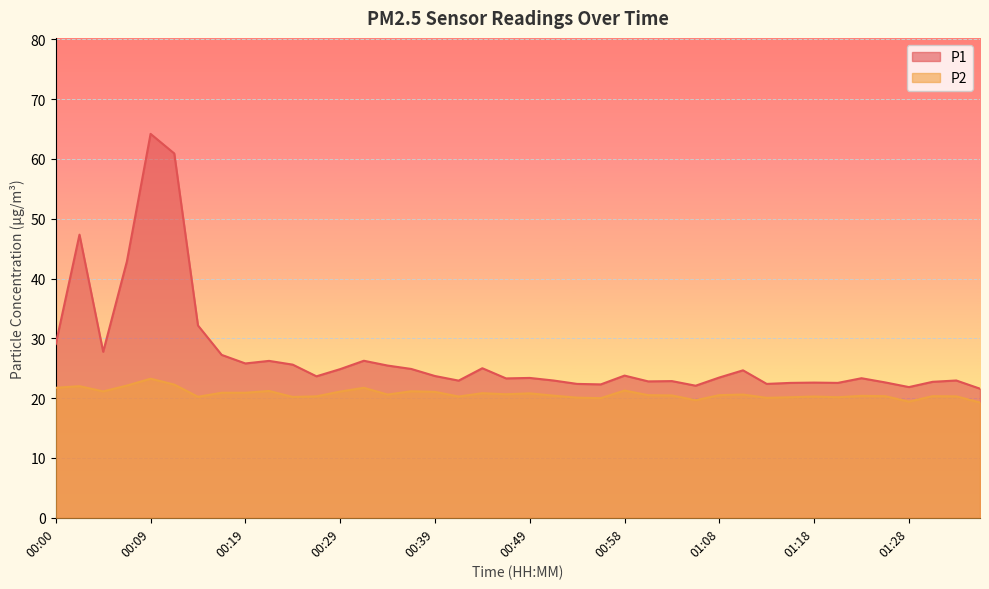

True or false: P1 and P2 intersect in this chart.

False